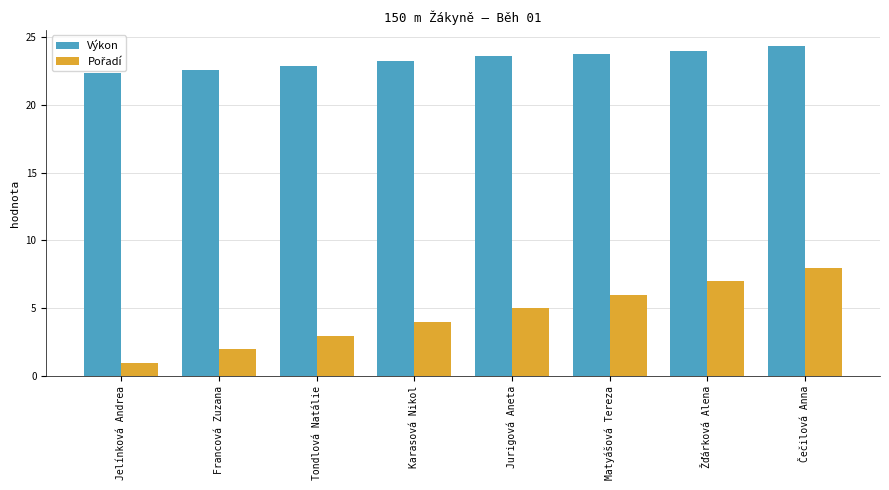

What is the difference between the maximum and minimum values in the Výkon series?

2.0